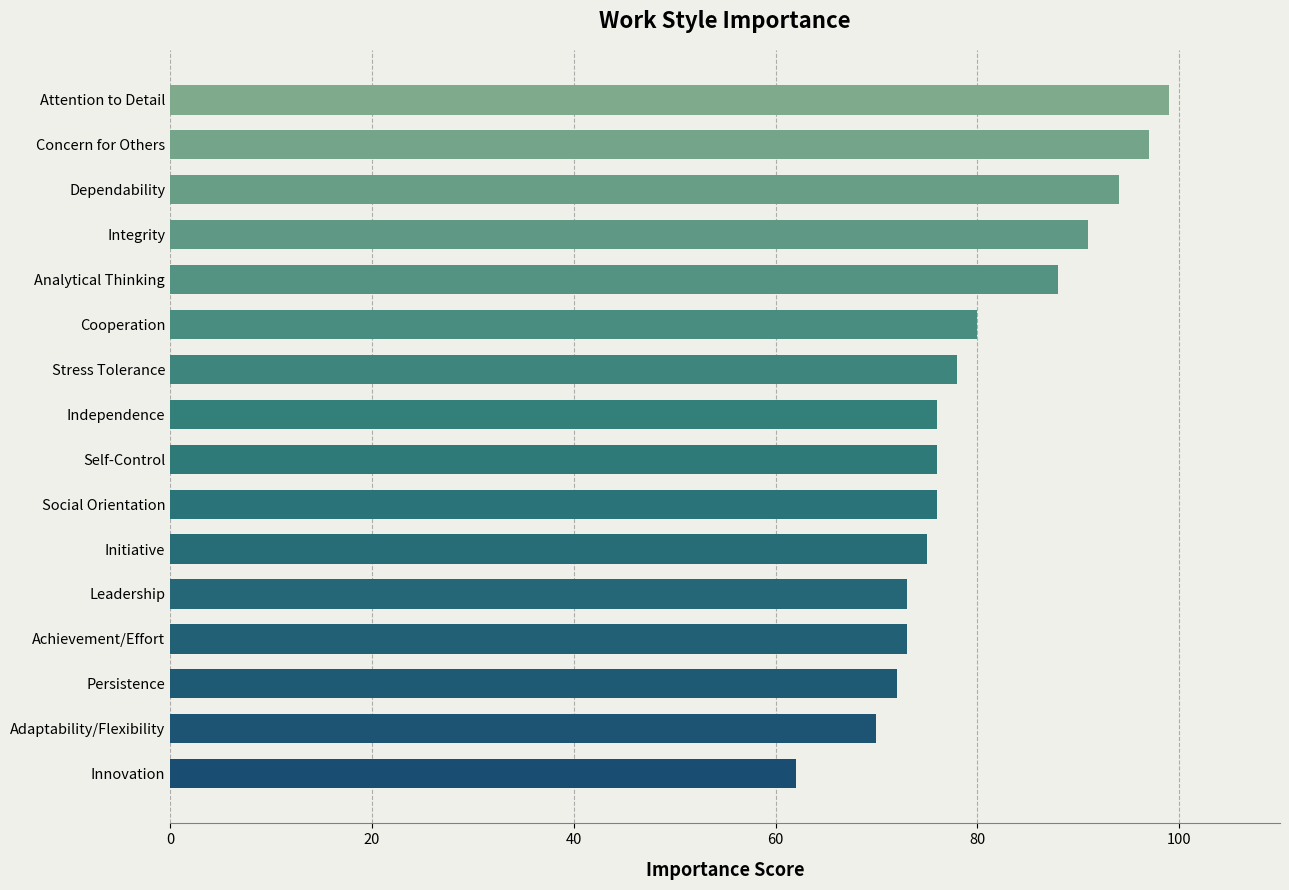

What is the ratio of the value at Achievement/Effort to the value at Leadership?

1.0